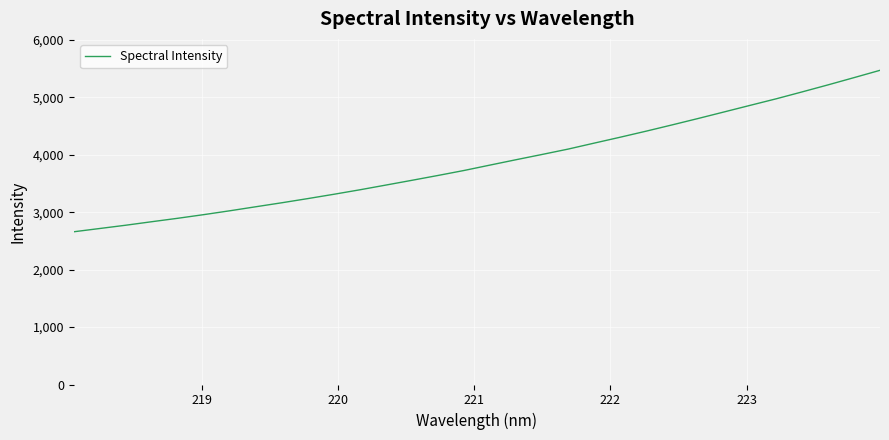

What is the difference between the maximum and minimum values?

2811.8